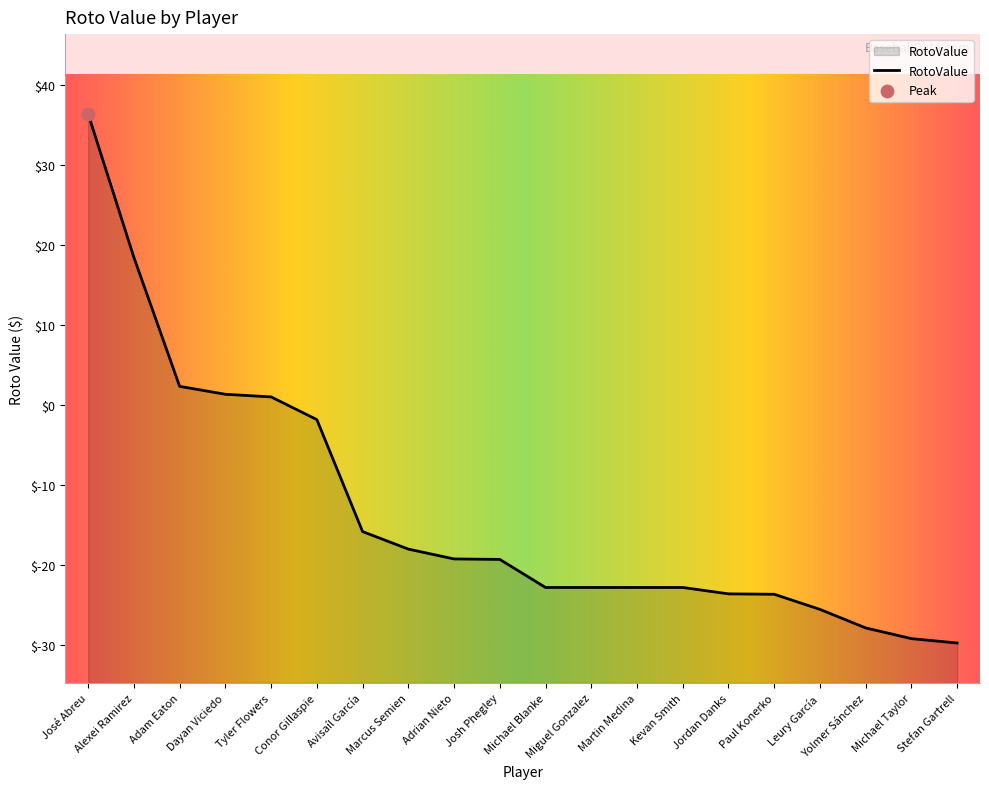

Between Miguel Gonzalez and Martin Medina, which is larger?

Miguel Gonzalez